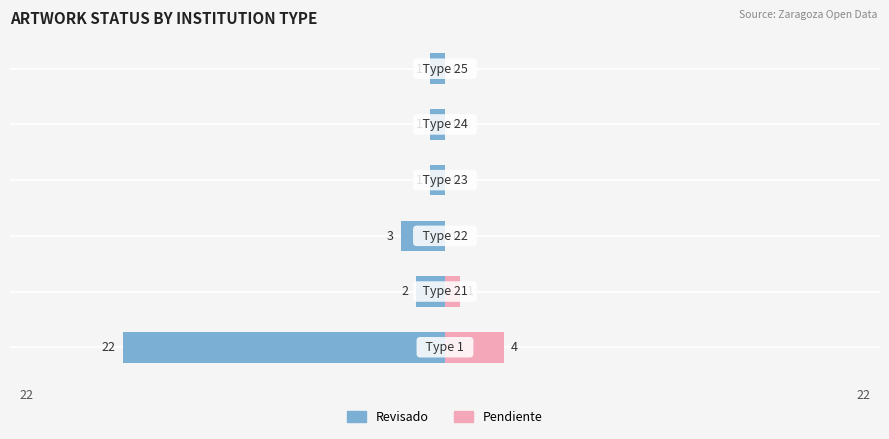

What is the minimum value shown in the chart?

-22